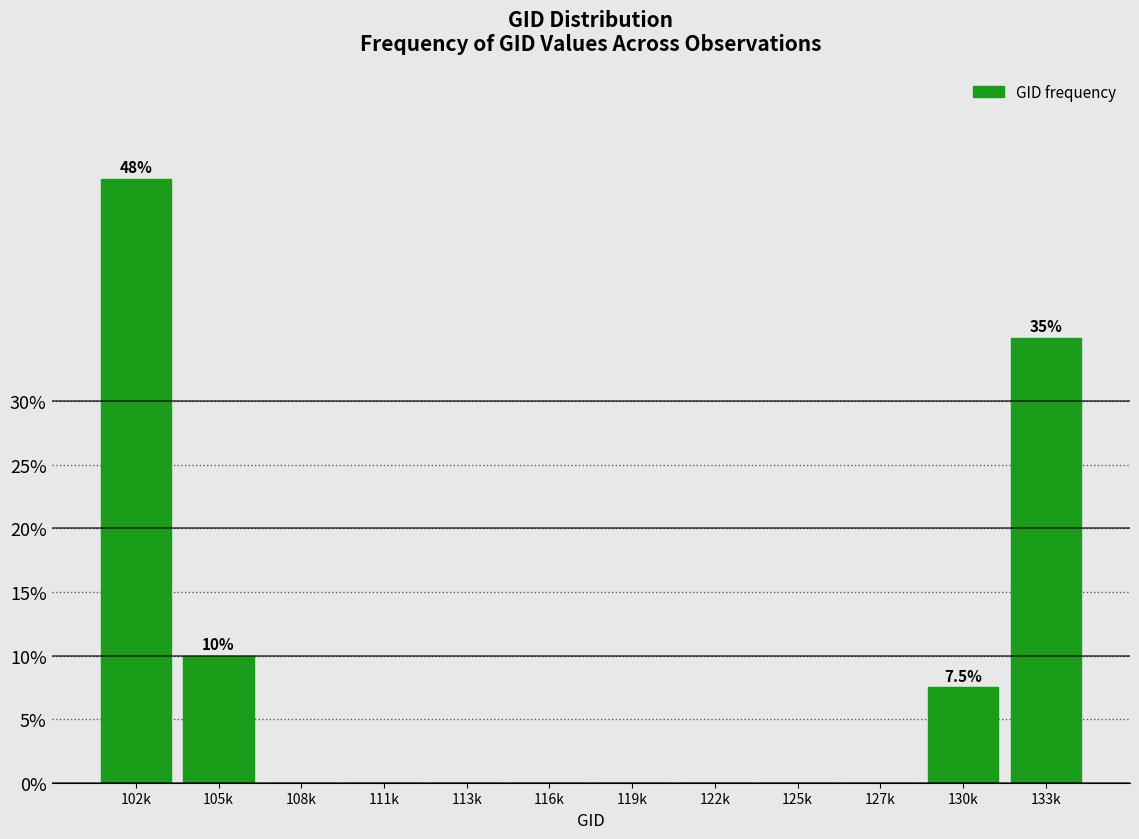

Reading left to right, transcribe all the data shown in this chart.

102k=47.5	105k=10.0	108k=0.0	111k=0.0	113k=0.0	116k=0.0	119k=0.0	122k=0.0	125k=0.0	127k=0.0	130k=7.5	133k=35.0